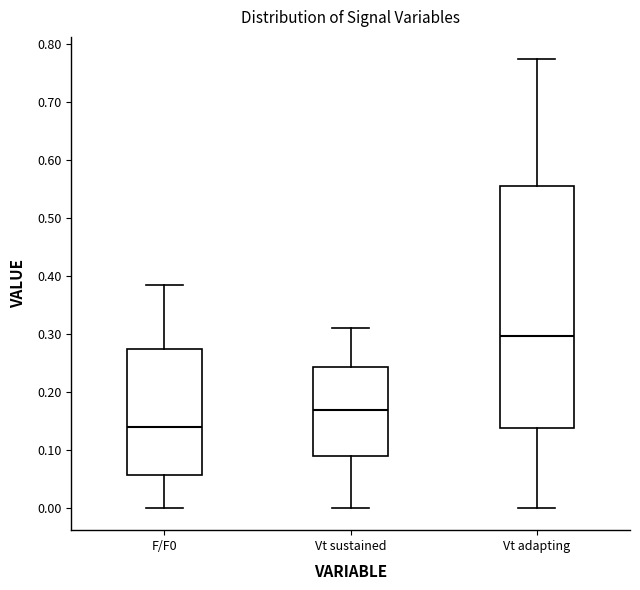

Reading left to right, transcribe this box plot: for each box, give where its median line is, the range the box spans, and where its two whiskers end, as read against the y-axis. The values are not printed on the chart, so give them approximately, as read against the axis.

F/F0: median 0.14, box 0.06 to 0.27, whiskers 0.00 to 0.38
Vt sustained: median 0.17, box 0.09 to 0.24, whiskers 0.00 to 0.31
Vt adapting: median 0.30, box 0.14 to 0.55, whiskers 0.00 to 0.77